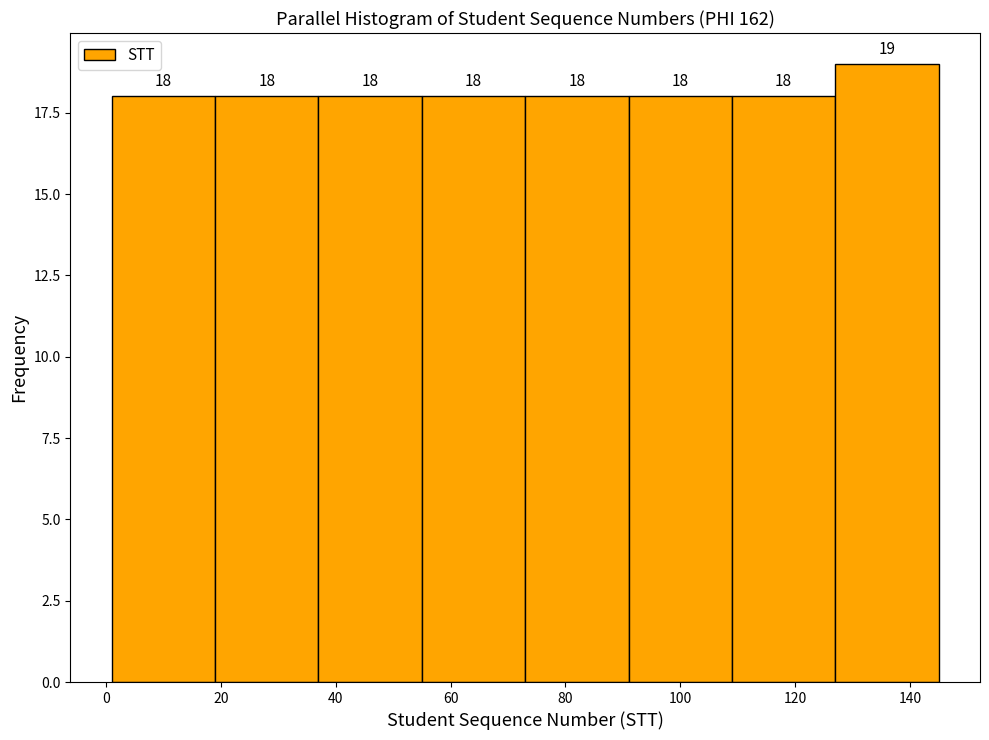

Which range on the x-axis has the tallest bar?

127 to 145